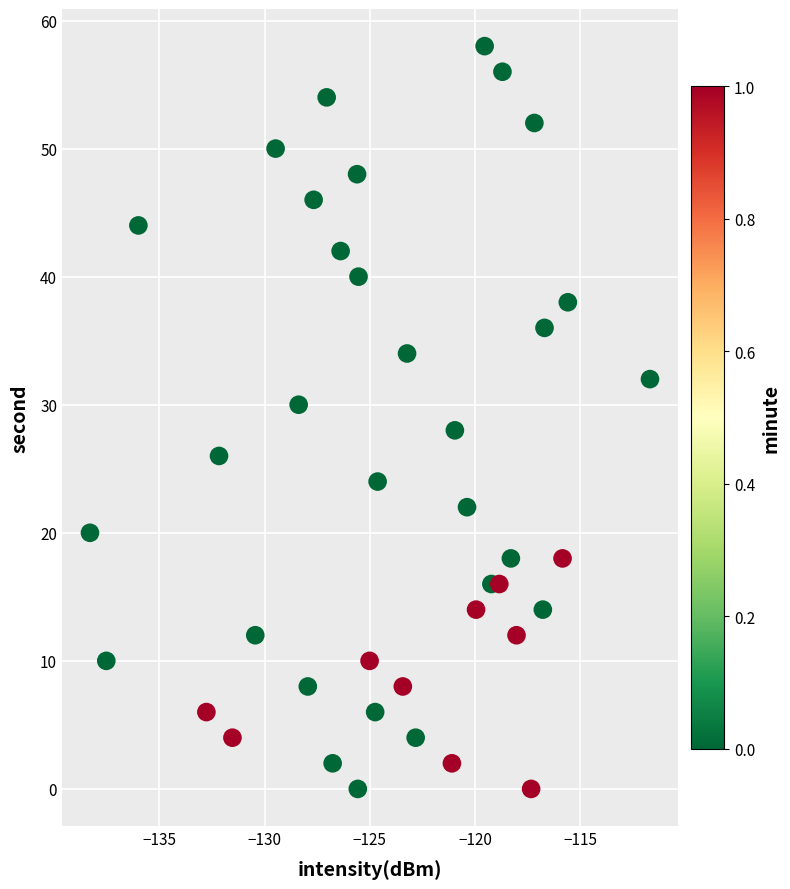

What is the range of Y values (max minus min)?

58